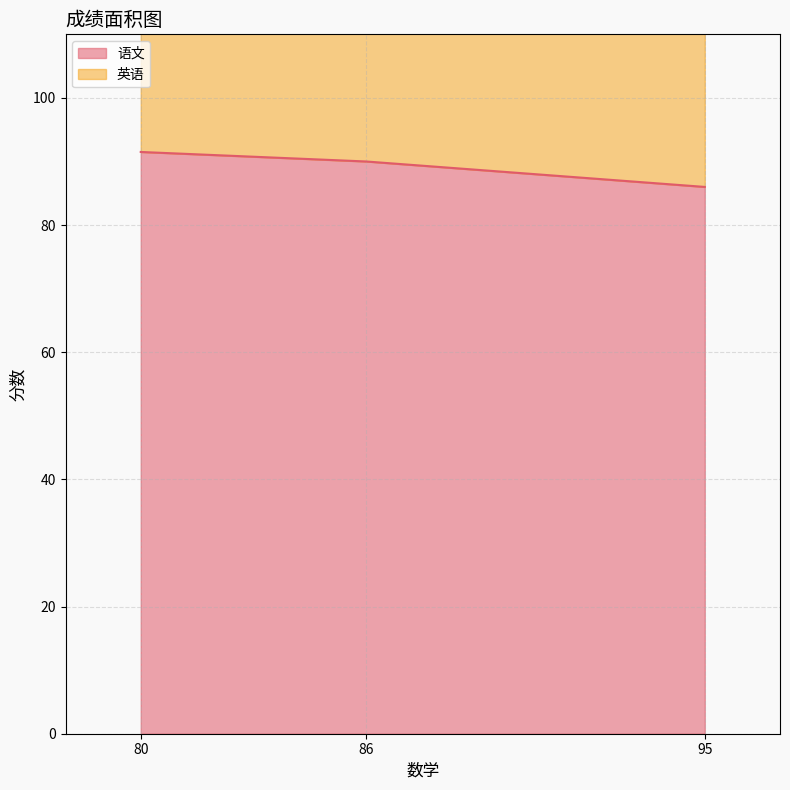

How many lines are shown in the chart?

1